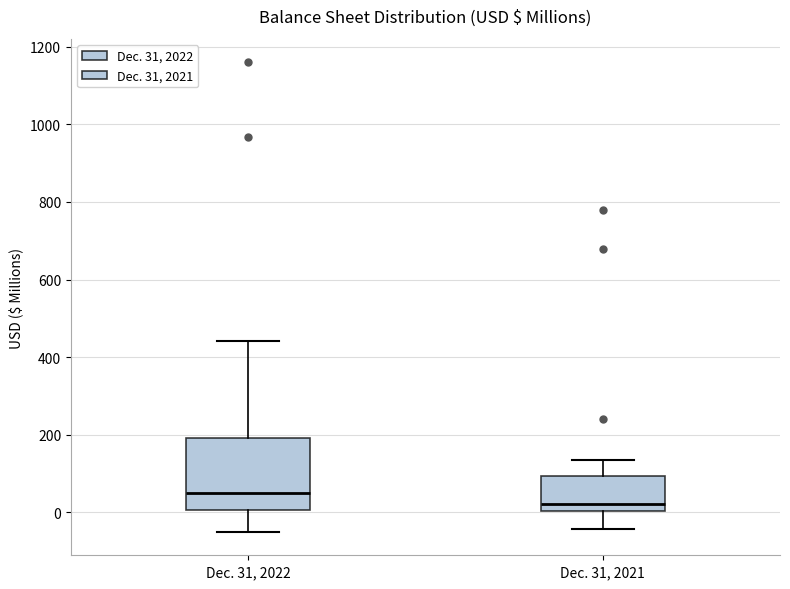

Where is the upper edge of the box for Dec. 31, 2022 on the y-axis? The values are not printed on the chart, so give them approximately, as read against the axis.

200